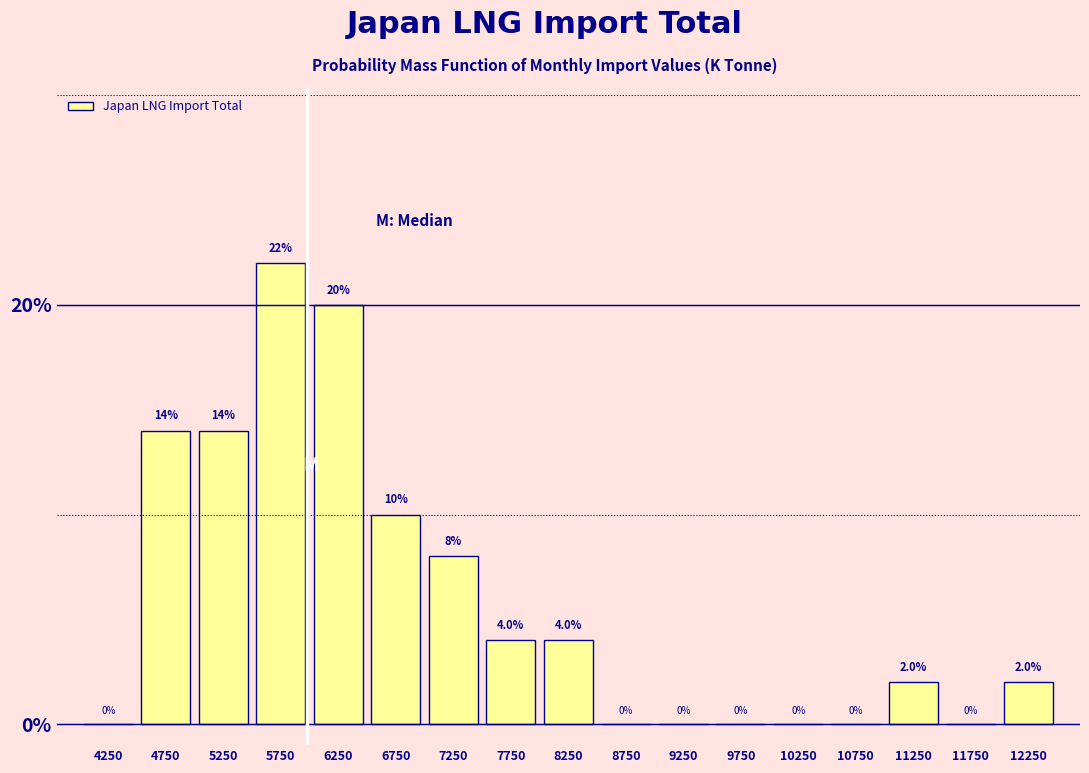

Over which range of the x-axis is the bar tallest?

5500 to 6000